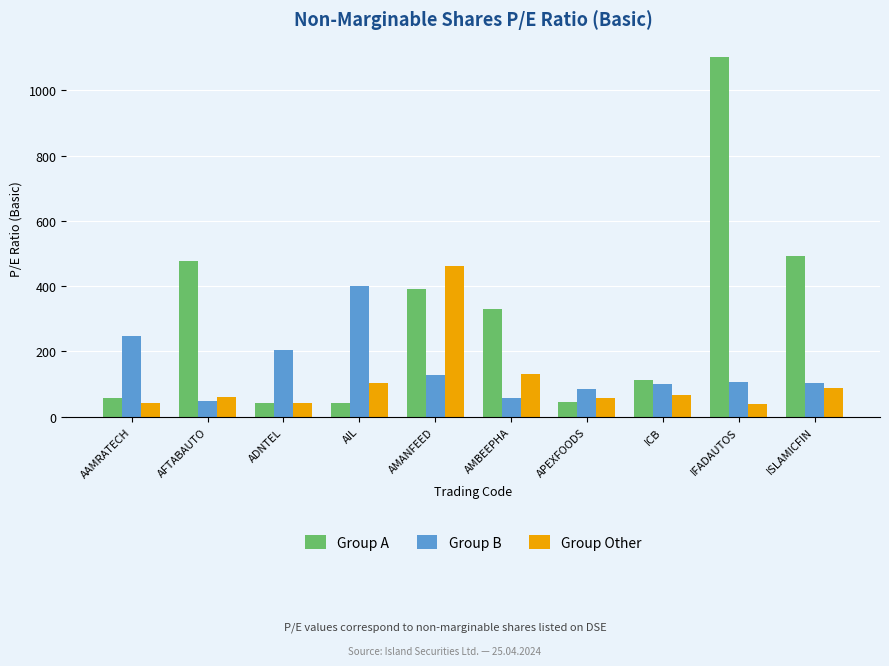

Is it true that Group Other equals 199.0 at AMANFEED?

False